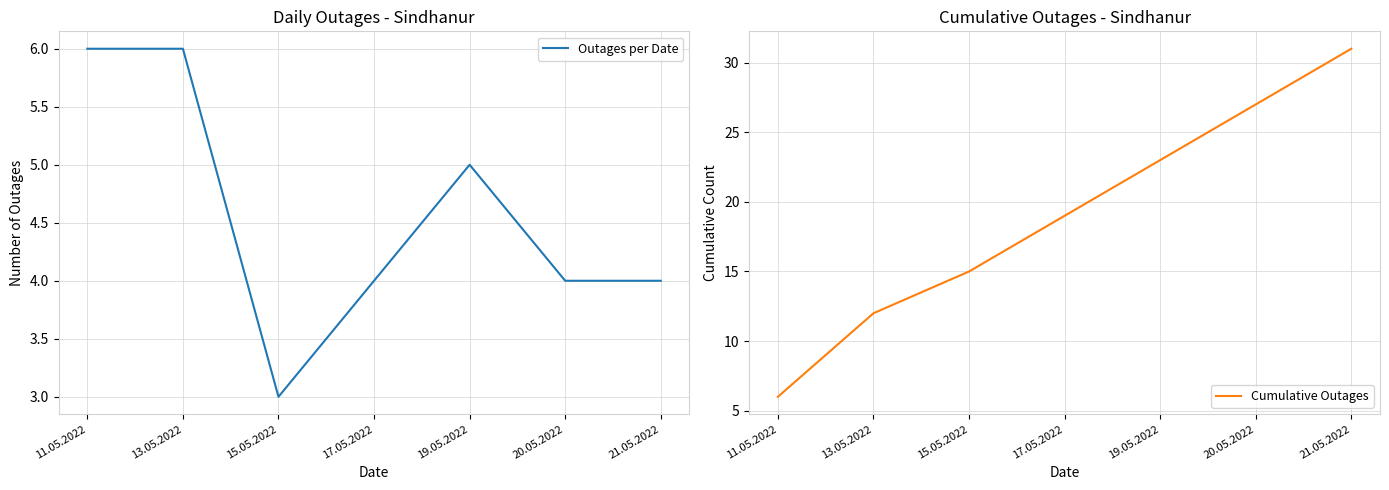

How many data points does each series have?

7